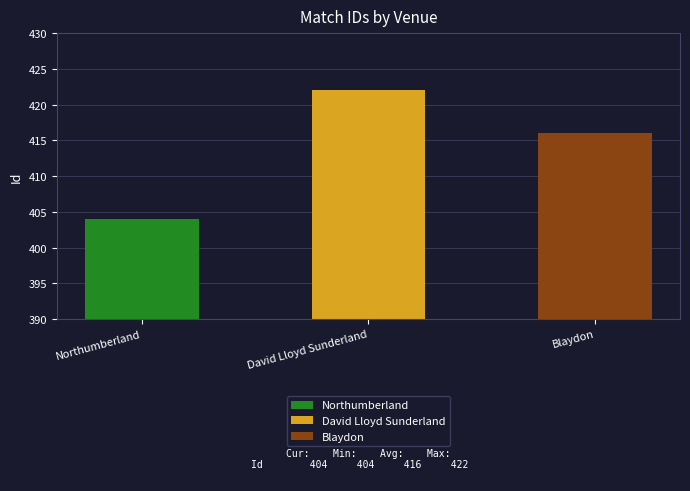

How many data points does each series have?

3